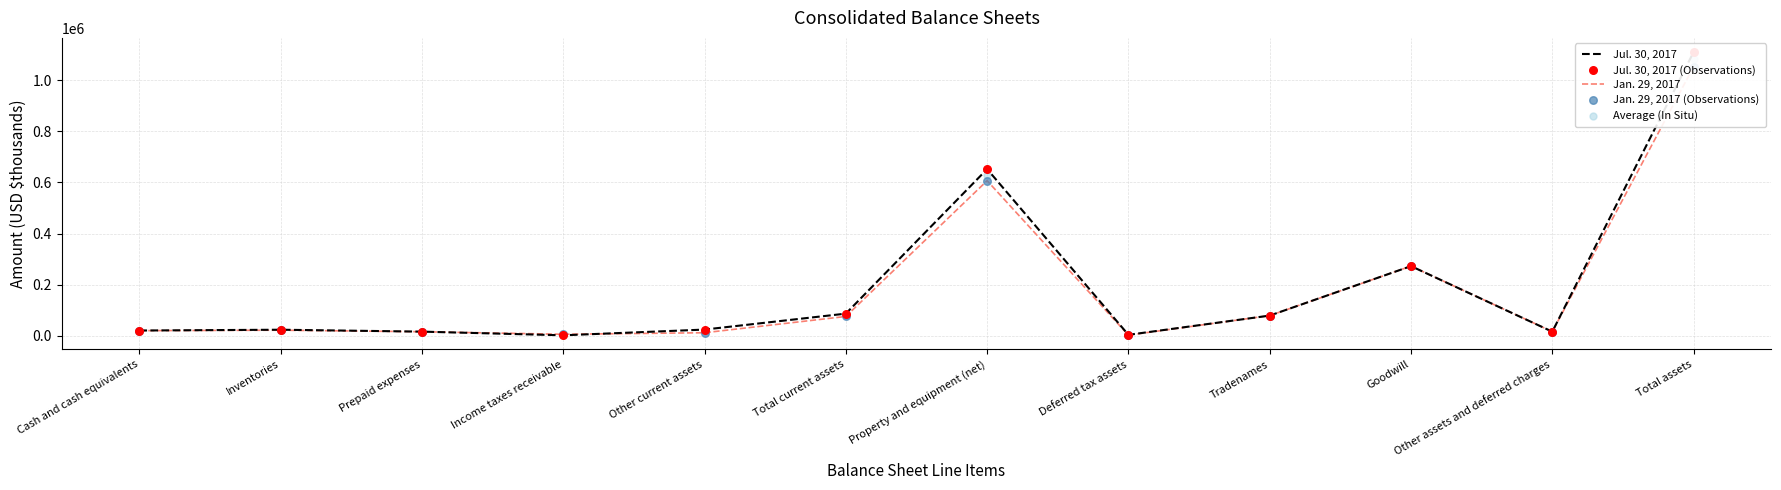

Which series reaches the minimum Y coordinate?

Jul. 30, 2017